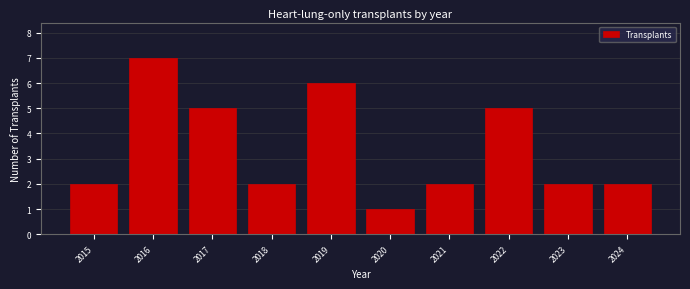

Reading left to right, extract all data points from this chart.

2015=2	2016=7	2017=5	2018=2	2019=6	2020=1	2021=2	2022=5	2023=2	2024=2